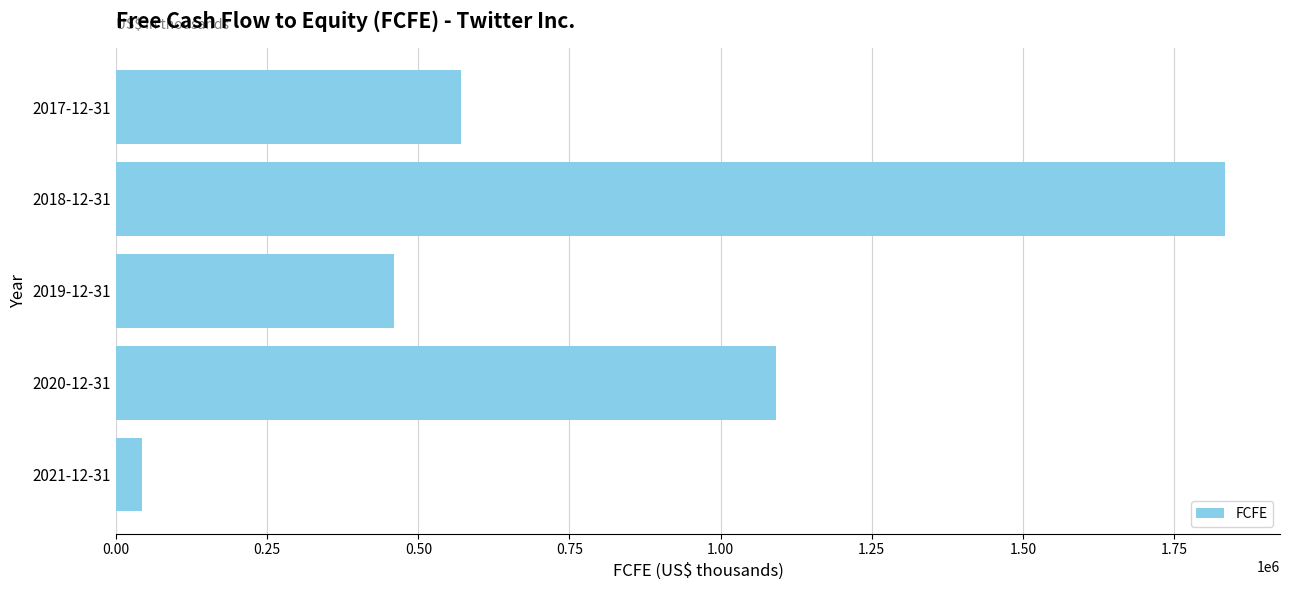

How many bars are there in total?

5